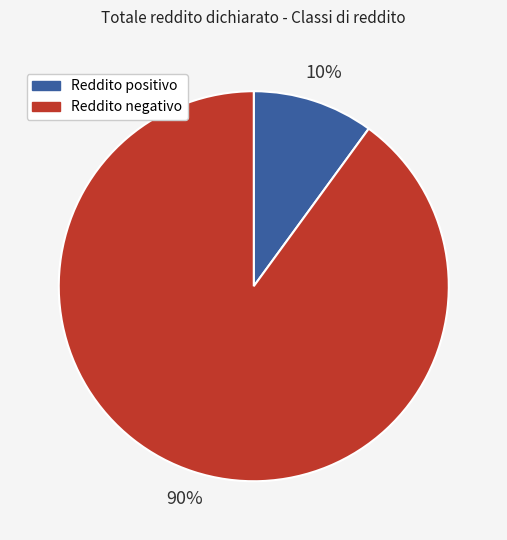

To the nearest percent, what portion does Reddito positivo represent?

10%